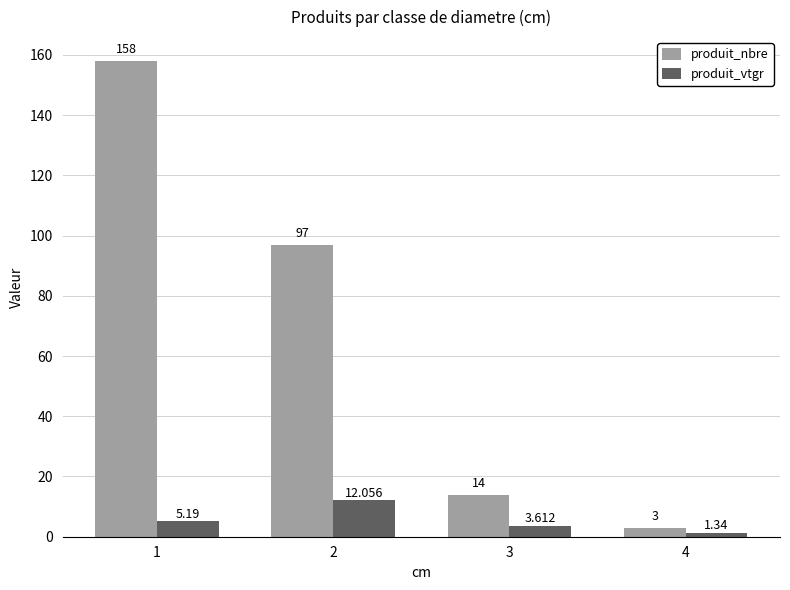

What is the sum of all produit_nbre values?

272.0